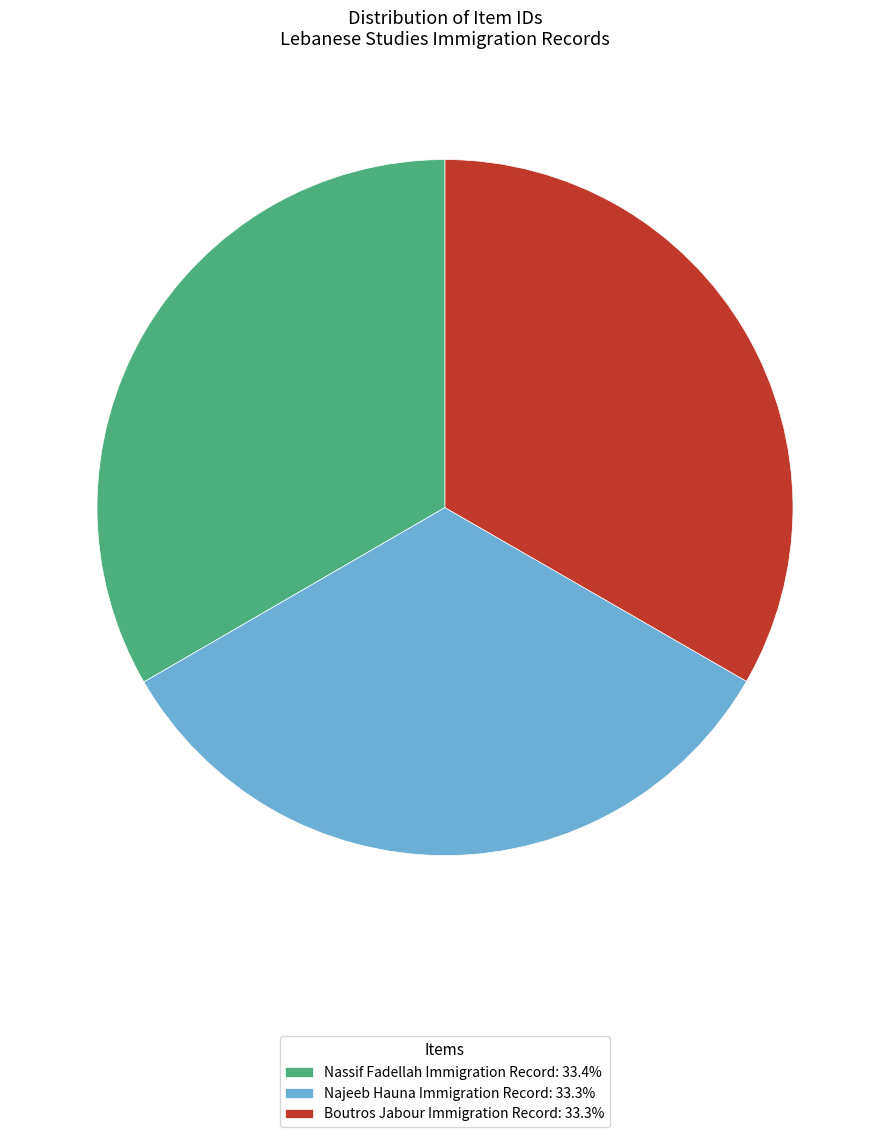

Do Najeeb Hauna Immigration Record: 33.3% and Boutros Jabour Immigration Record: 33.3% together represent more than half of the pie?

Yes